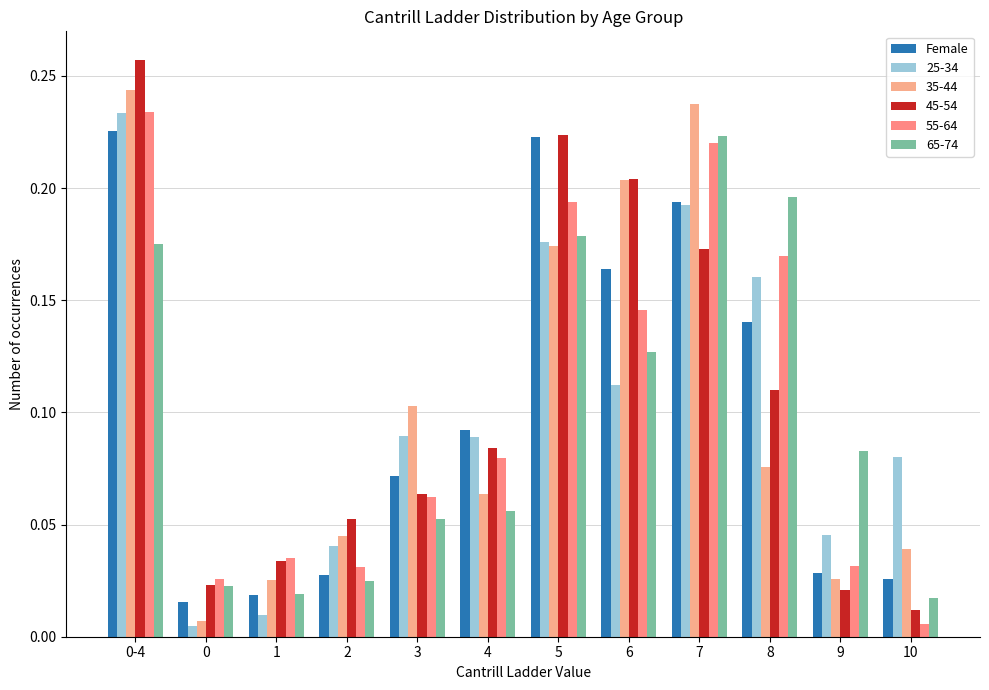

Which has a higher value, 10 or 2?

2